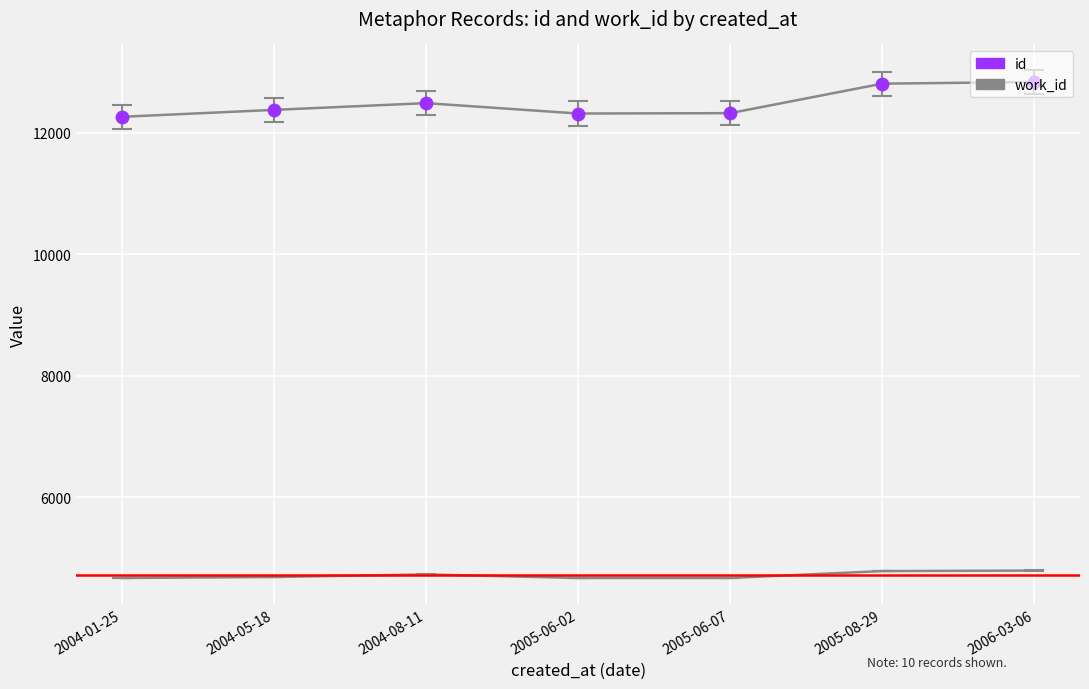

What is the total value across all series at 2004-01-25?

16937